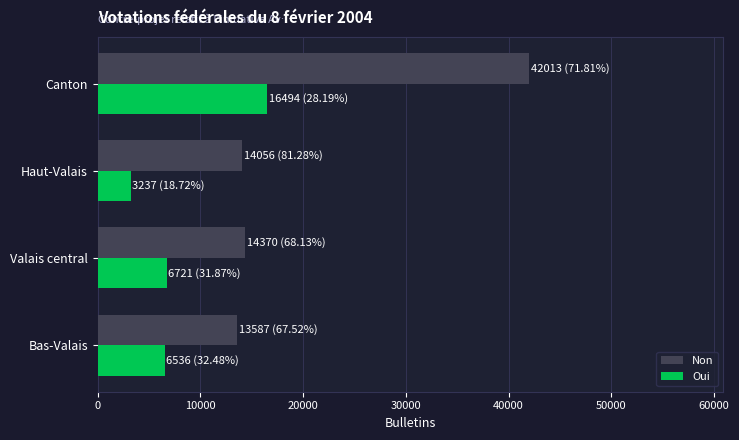

What is the sum of the Non values at Haut-Valais and Valais central?

28426